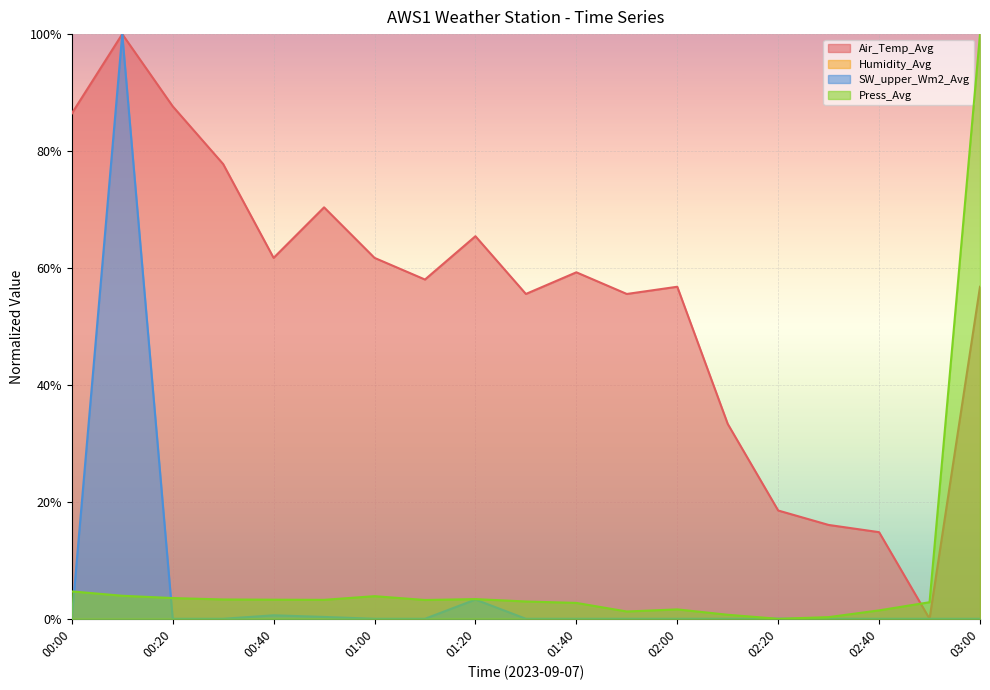

Reading left to right, what are all the values shown in this chart?

Air_Temp_Avg: 00:00=0.9	00:10=1.0	00:20=0.9	00:30=0.8	00:40=0.6	00:50=0.7	01:00=0.6	01:10=0.6	01:20=0.7	01:30=0.6	01:40=0.6	01:50=0.6	02:00=0.6	02:10=0.3	02:20=0.2	02:30=0.2	02:40=0.1	02:50=0.0	03:00=0.6
SW_upper_Wm2_Avg: 00:00=0.0	00:10=1.0	00:20=0.0	00:30=0.0	00:40=0.0	00:50=0.0	01:00=0.0	01:10=0.0	01:20=0.0	01:30=0.0	01:40=0.0	01:50=0.0	02:00=0.0	02:10=0.0	02:20=0.0	02:30=0.0	02:40=0.0	02:50=0.0	03:00=0.0
Press_Avg: 00:00=0.0	00:10=0.0	00:20=0.0	00:30=0.0	00:40=0.0	00:50=0.0	01:00=0.0	01:10=0.0	01:20=0.0	01:30=0.0	01:40=0.0	01:50=0.0	02:00=0.0	02:10=0.0	02:20=0.0	02:30=0.0	02:40=0.0	02:50=0.0	03:00=1.0